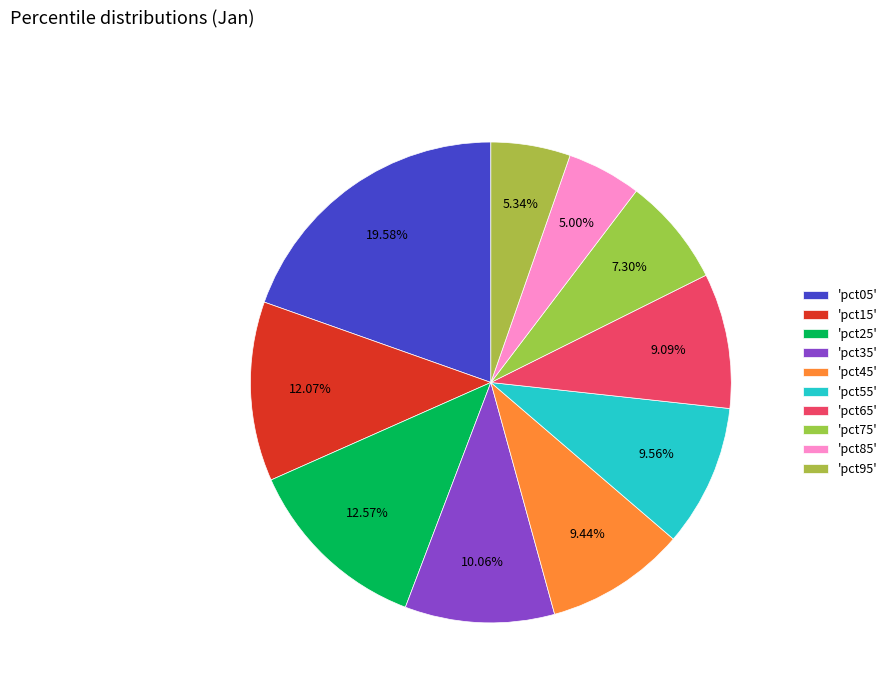

What is the largest slice in the pie chart?

pct05